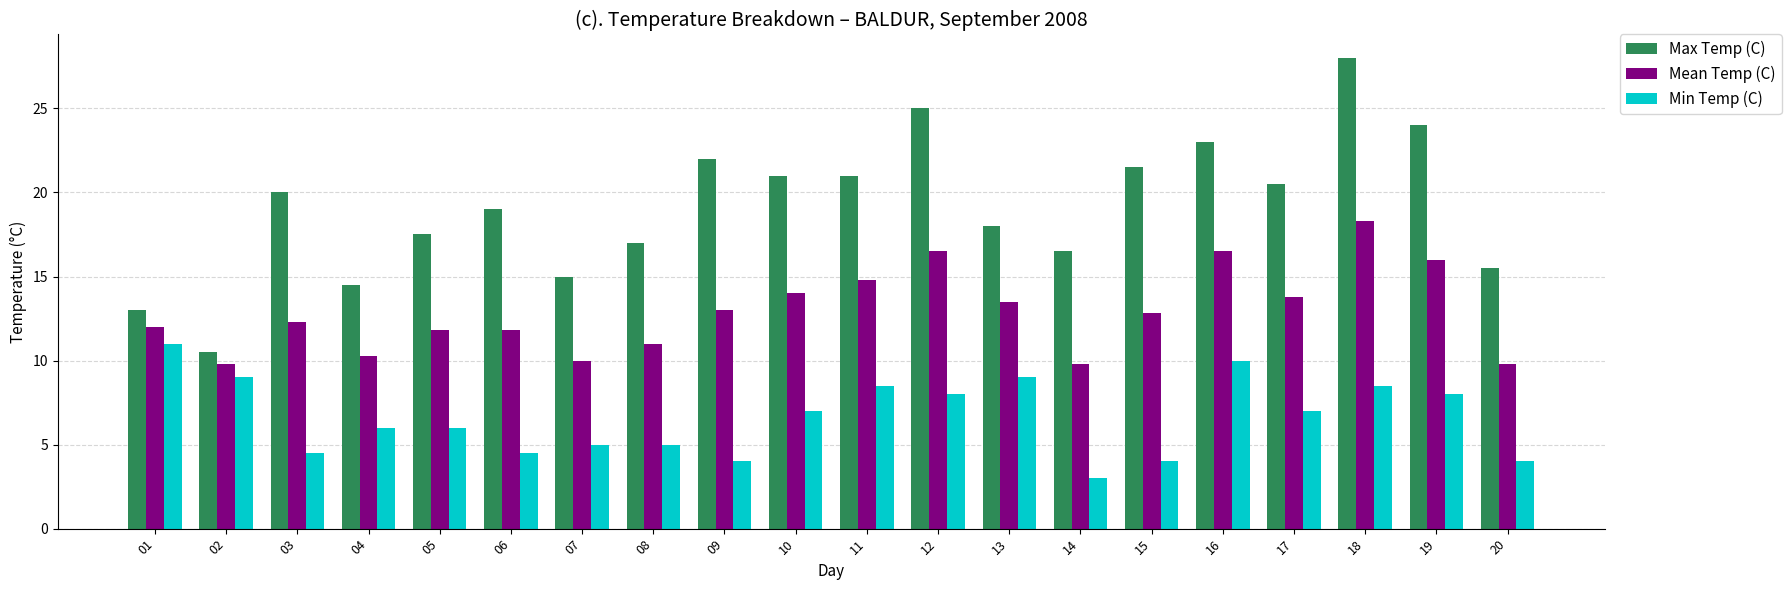

Is the value of Mean Temp (C) at 01 greater than the value of Max Temp (C) at 09?

No